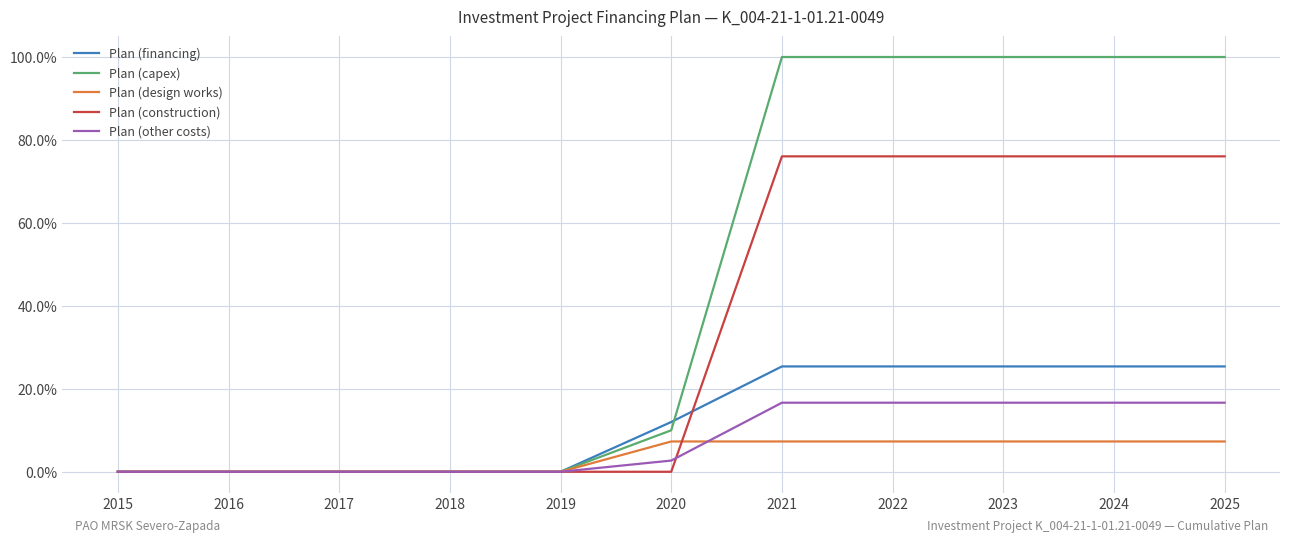

Is the value of Plan (design works) at 2025 greater than the value of Plan (other costs) at 2025?

No